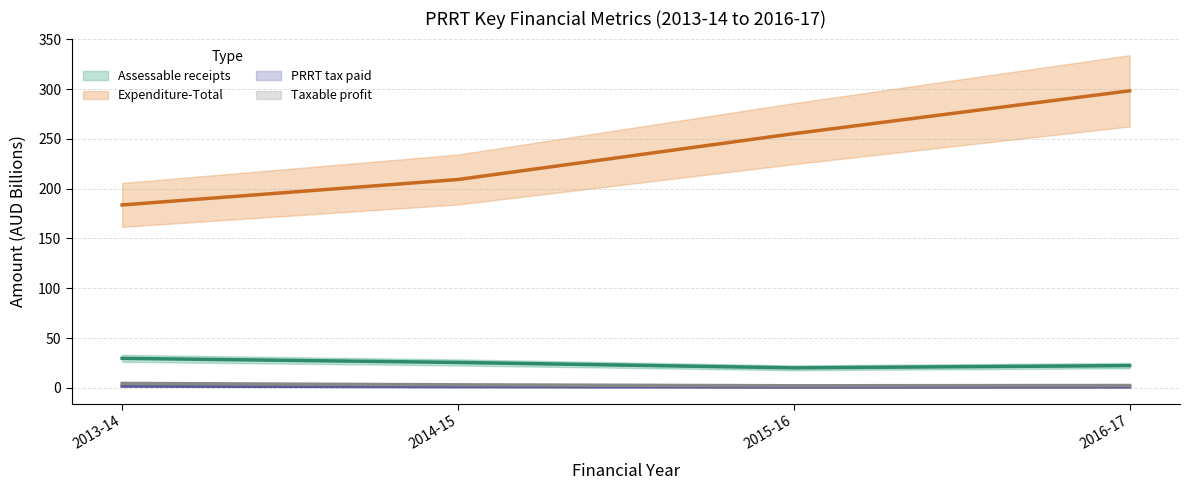

At which label does Expenditure-Total (line) first exceed 255?

2015-16